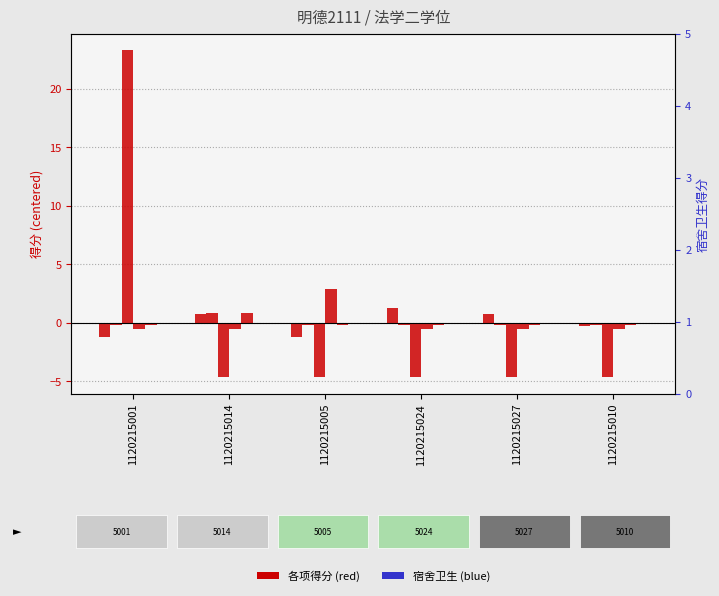

What position from the left is 1120215005?

3